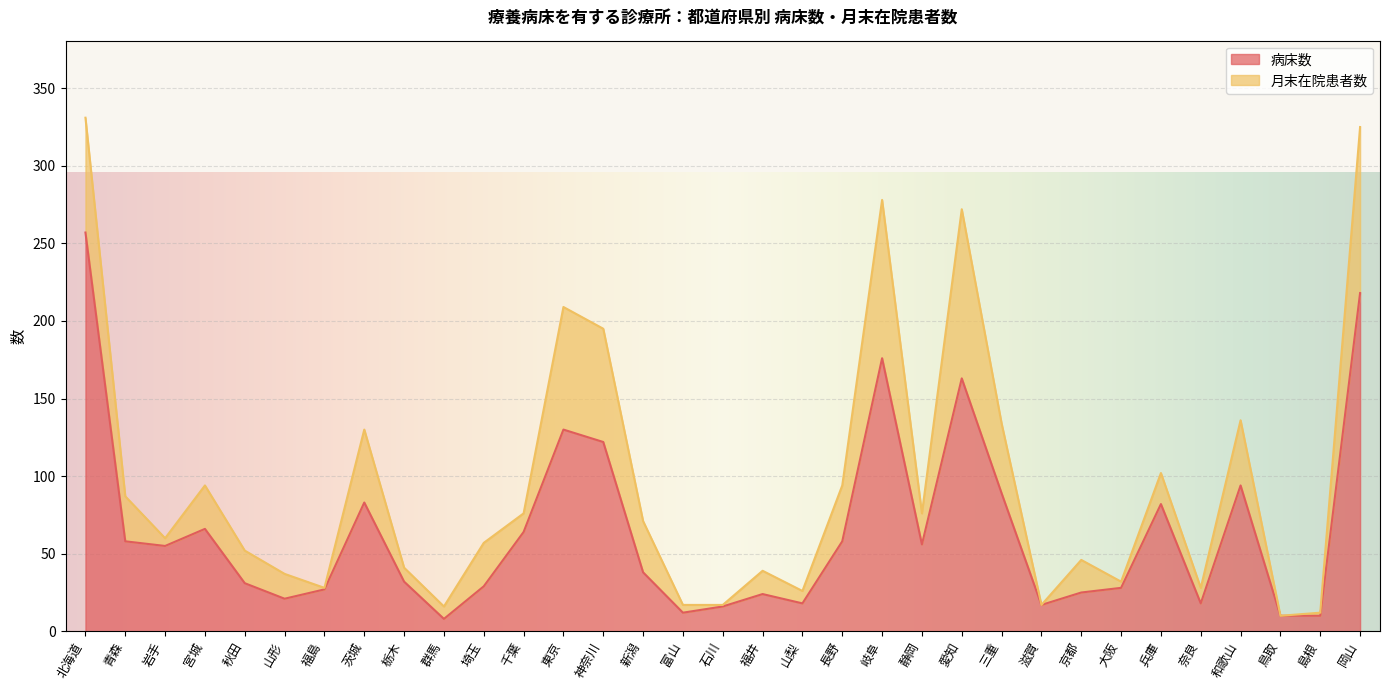

What is the label of the 26th point from the right?

茨城